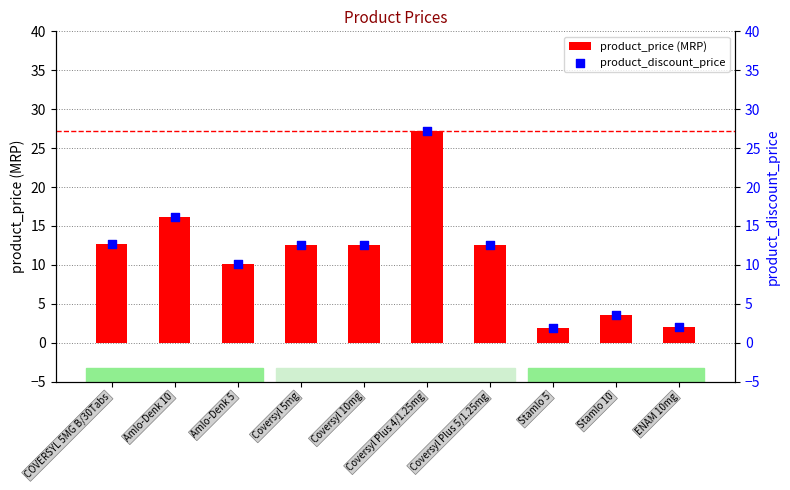

What are all the series names shown in the legend?

product_price (MRP), product_discount_price